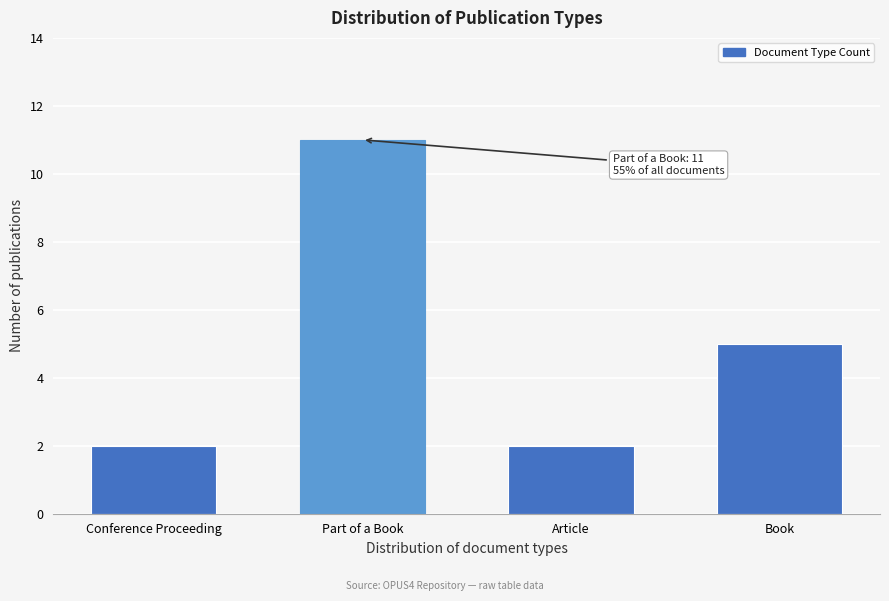

Reading right to left, what are all the values shown in this chart?

Book=5	Article=2	Part of a Book=11	Conference Proceeding=2